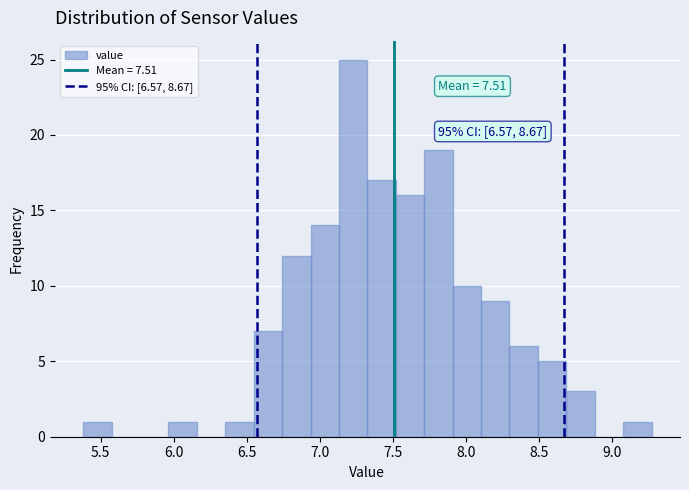

Read against the x-axis, roughly where is the centre of the tallest bar?

7.25